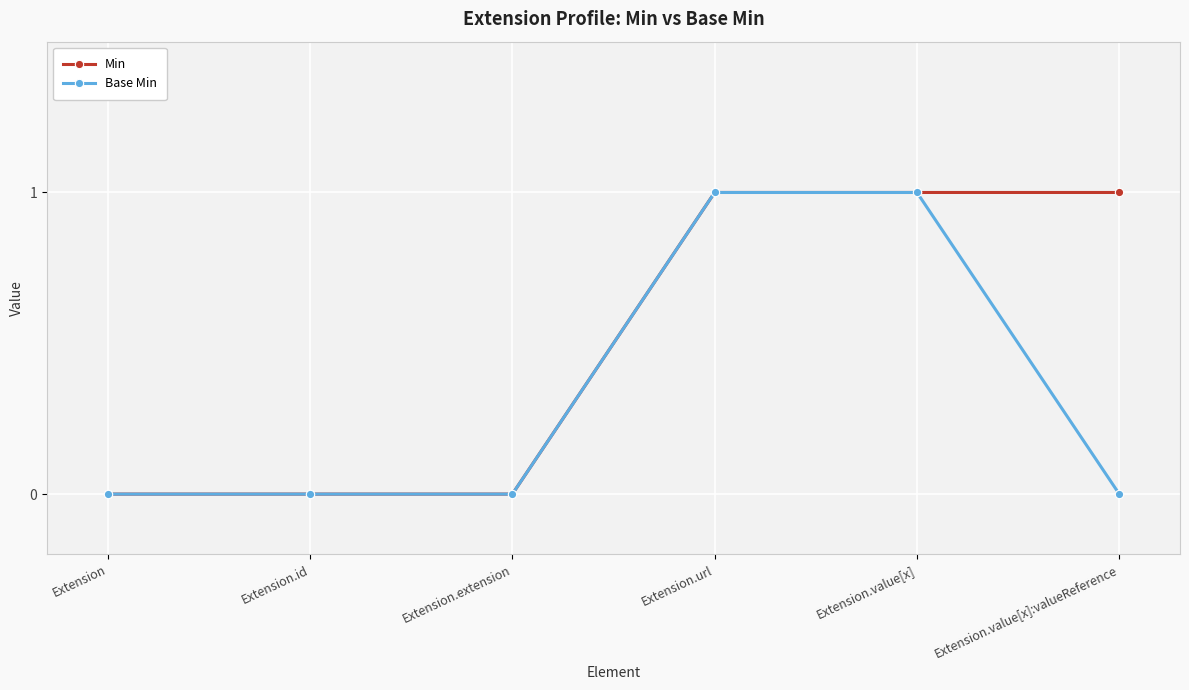

What position from the right is Extension?

6